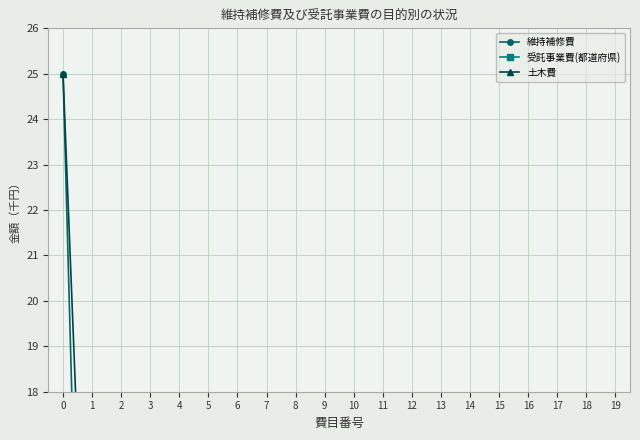

List the labels in order of 土木費 value, smallest first.

4, 5, 8, 13, 14, 16, 10, 2, 3, 6, 15, 19, 18, 12, 9, 11, 1, 7, 17, 0